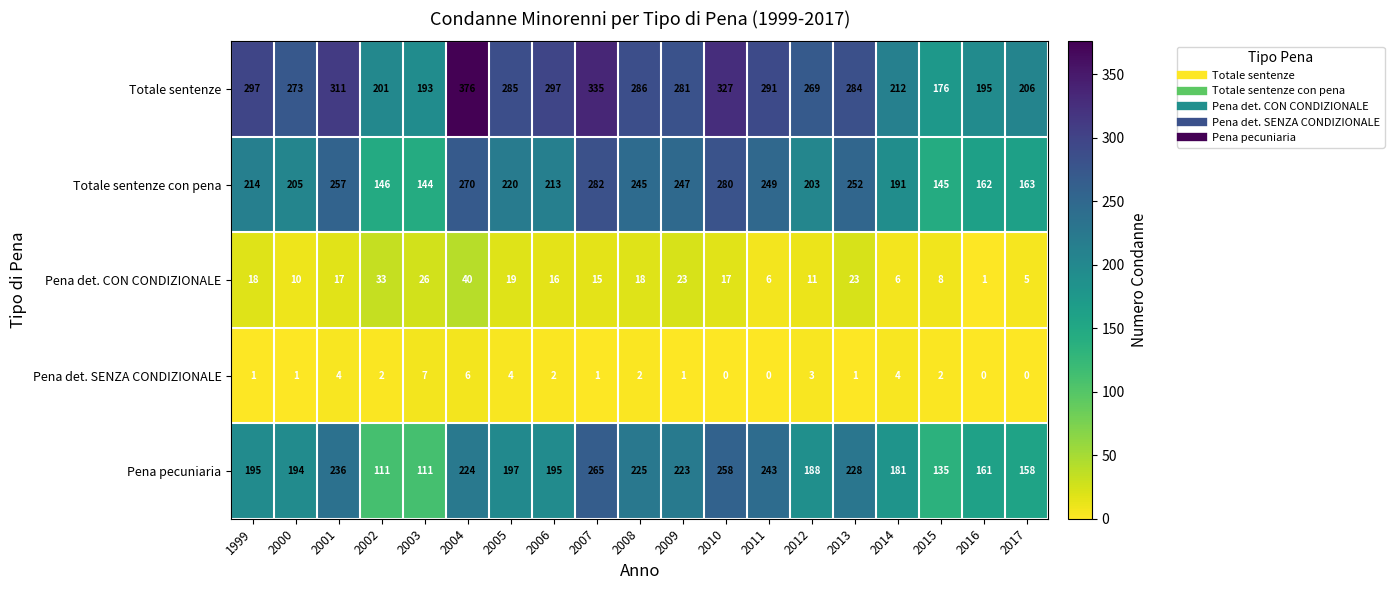

What is the greatest value displayed?

376